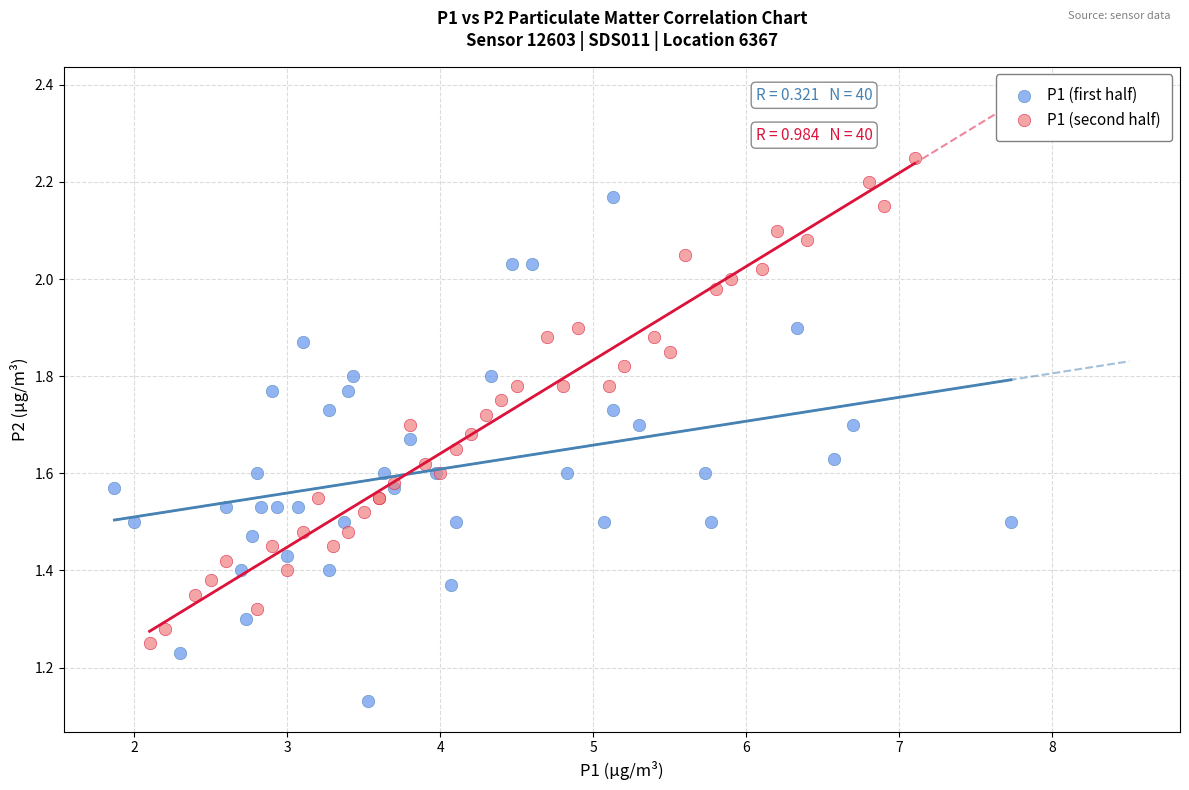

Which series contains the highest Y value?

P1 (second half)